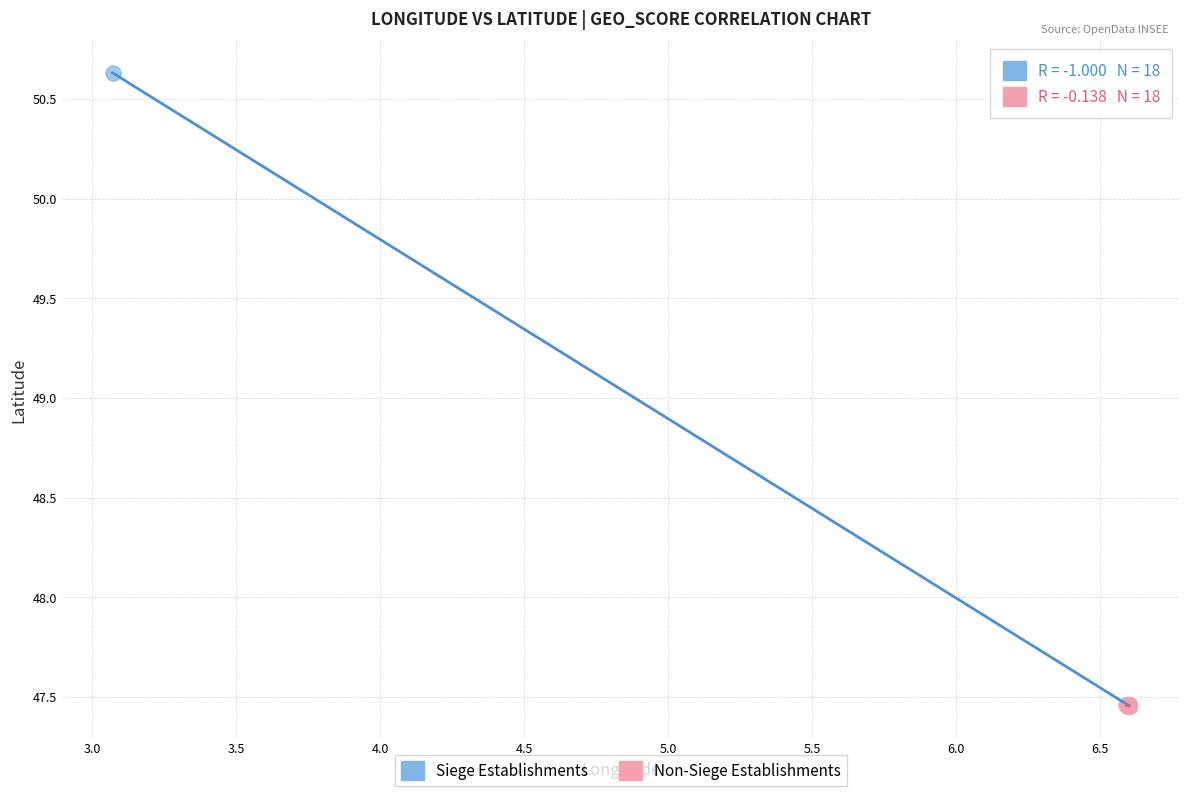

Which series has the largest Y range (max minus min)?

Siege Establishments